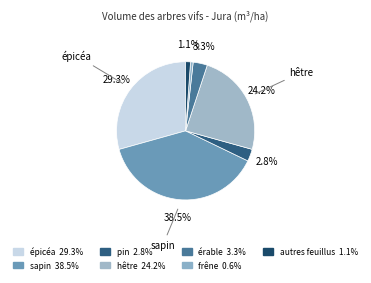

How many slices are in this pie chart?

7